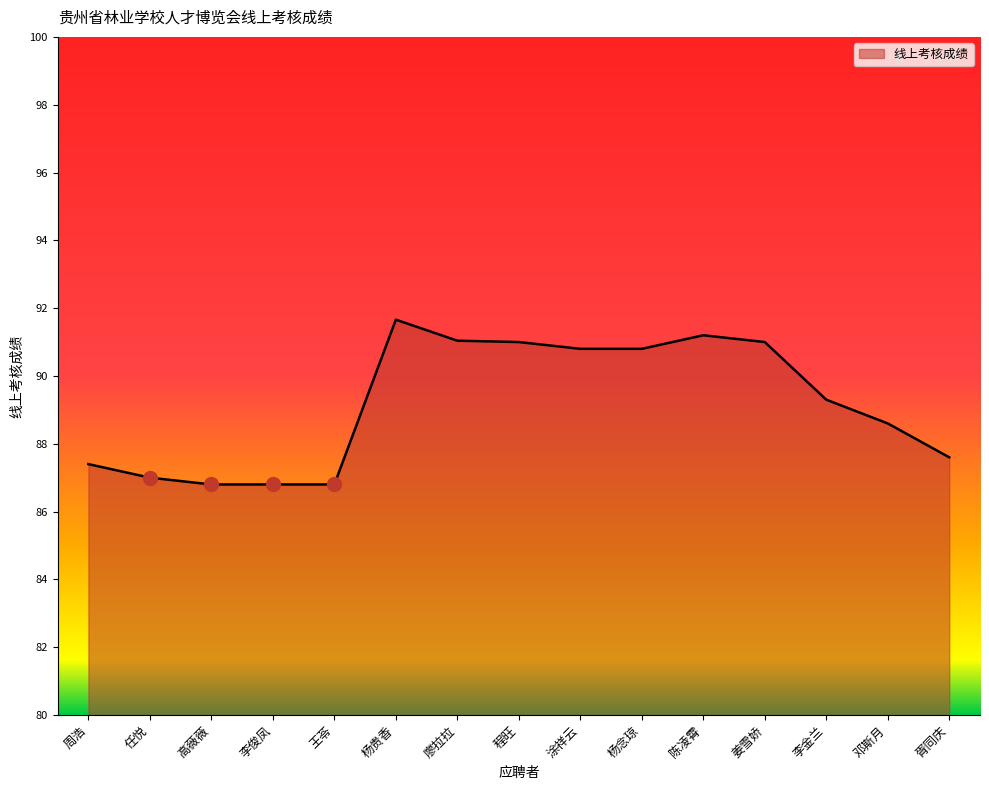

At which label does the data first exceed 89?

杨贵香